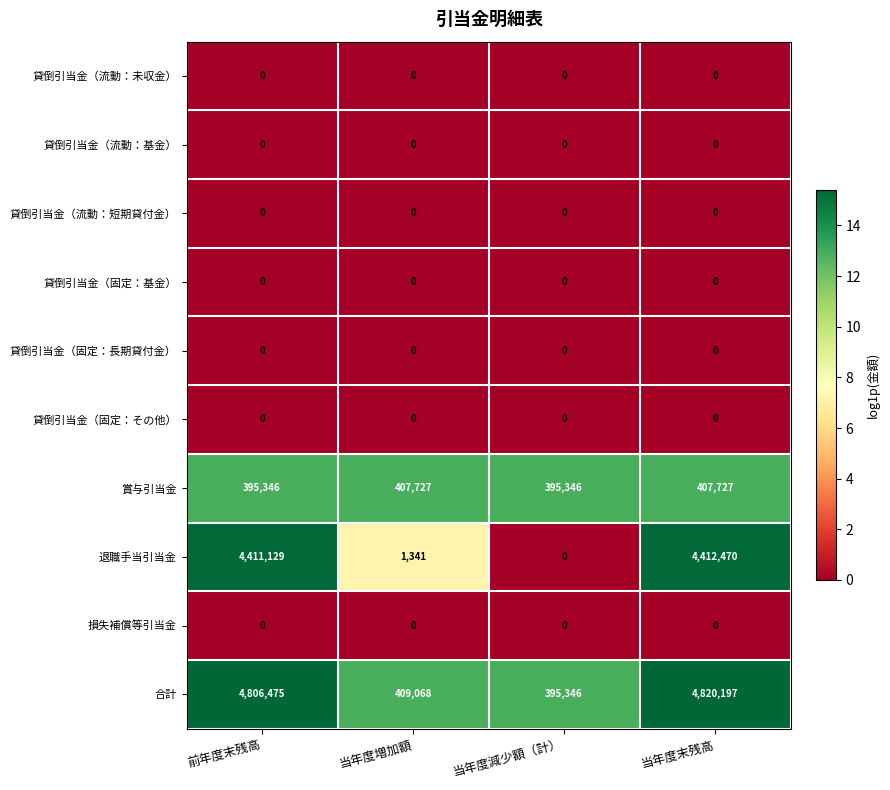

At which category is the sum across all series the highest?

当年度末残高